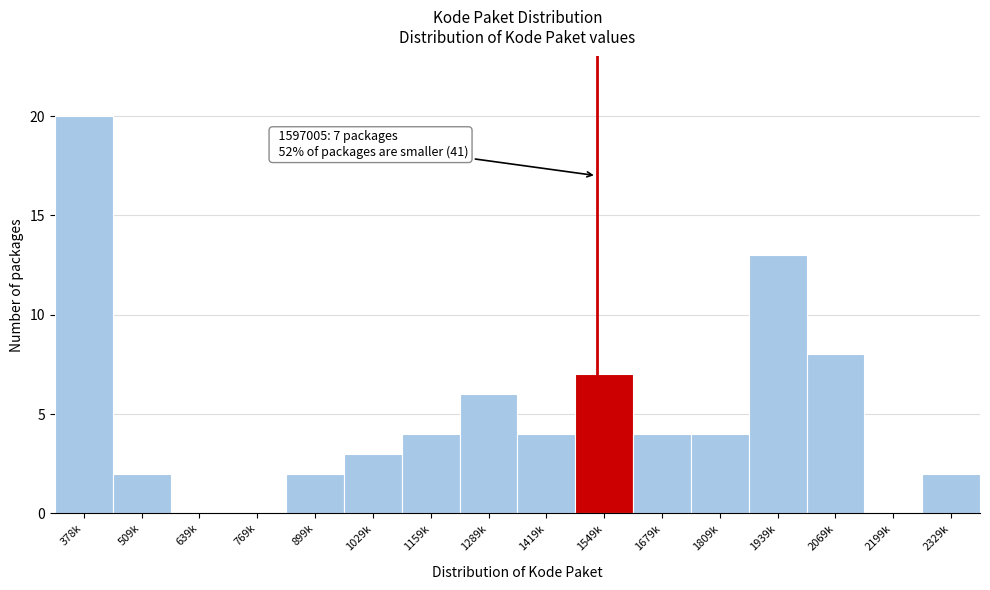

Reading left to right, what are all the values shown in this chart?

378k=20	509k=2	639k=0	769k=0	899k=2	1029k=3	1159k=4	1289k=6	1419k=4	1549k=7	1679k=4	1809k=4	1939k=13	2069k=8	2199k=0	2329k=2